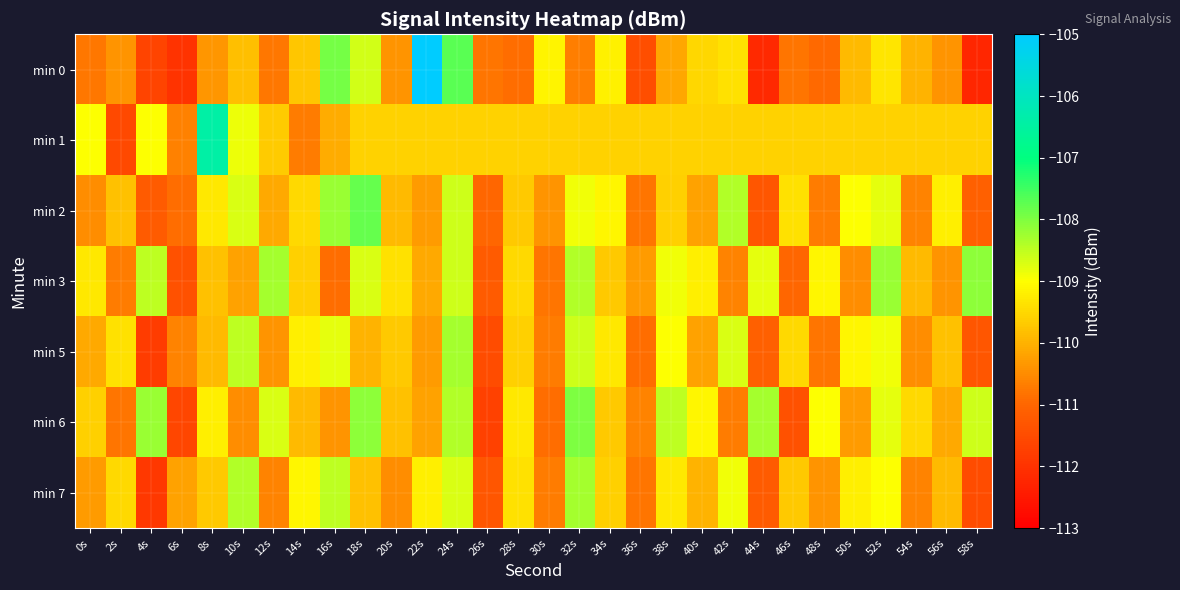

Reading left to right, what are all the values shown in this chart?

min 0: 0s=-110.8	2s=-110.4	4s=-111.6	6s=-112.0	8s=-110.4	10s=-109.8	12s=-110.8	14s=-109.7	16s=-107.9	18s=-108.6	20s=-110.4	22s=-105.0	24s=-107.7	26s=-110.8	28s=-110.9	30s=-109.1	32s=-110.7	34s=-109.2	36s=-111.5	38s=-110.1	40s=-109.5	42s=-109.4	44s=-112.2	46s=-110.8	48s=-110.9	50s=-109.9	52s=-109.3	54s=-110.0	56s=-110.4	58s=-112.2
min 1: 0s=-109.0	2s=-111.5	4s=-109.0	6s=-110.6	8s=-106.4	10s=-108.9	12s=-109.7	14s=-110.7	16s=-110.1	18s=-109.6	20s=-109.6	22s=-109.6	24s=-109.6	26s=-109.6	28s=-109.6	30s=-109.6	32s=-109.6	34s=-109.6	36s=-109.6	38s=-109.6	40s=-109.6	42s=-109.6	44s=-109.6	46s=-109.6	48s=-109.6	50s=-109.6	52s=-109.6	54s=-109.6	56s=-109.6	58s=-109.6
min 2: 0s=-110.5	2s=-109.8	4s=-111.2	6s=-110.9	8s=-109.3	10s=-108.7	12s=-110.1	14s=-109.5	16s=-108.2	18s=-107.8	20s=-109.9	22s=-110.3	24s=-108.6	26s=-111.0	28s=-109.7	30s=-110.4	32s=-108.9	34s=-109.1	36s=-110.8	38s=-109.6	40s=-110.2	42s=-108.4	44s=-111.3	46s=-109.4	48s=-110.7	50s=-109.0	52s=-108.8	54s=-110.6	56s=-109.2	58s=-111.1
min 3: 0s=-109.3	2s=-110.7	4s=-108.5	6s=-111.4	8s=-109.8	10s=-110.2	12s=-108.3	14s=-109.6	16s=-110.9	18s=-108.7	20s=-109.4	22s=-110.1	24s=-108.6	26s=-111.2	28s=-109.5	30s=-110.8	32s=-108.4	34s=-109.7	36s=-110.3	38s=-108.9	40s=-109.2	42s=-110.6	44s=-108.8	46s=-111.0	48s=-109.1	50s=-110.5	52s=-108.2	54s=-109.9	56s=-110.4	58s=-108.1
min 5: 0s=-110.1	2s=-109.4	4s=-111.8	6s=-110.6	8s=-109.9	10s=-108.5	12s=-110.4	14s=-109.2	16s=-108.8	18s=-110.0	20s=-109.7	22s=-110.3	24s=-108.3	26s=-111.5	28s=-109.6	30s=-110.7	32s=-108.6	34s=-109.3	36s=-110.9	38s=-109.0	40s=-110.2	42s=-108.7	44s=-111.1	46s=-109.5	48s=-110.8	50s=-109.1	52s=-108.9	54s=-110.5	56s=-109.8	58s=-111.3
min 6: 0s=-109.6	2s=-110.8	4s=-108.2	6s=-111.6	8s=-109.2	10s=-110.5	12s=-108.7	14s=-109.9	16s=-110.4	18s=-108.1	20s=-109.8	22s=-110.2	24s=-108.4	26s=-111.7	28s=-109.3	30s=-110.9	32s=-108.0	34s=-109.7	36s=-110.6	38s=-108.5	40s=-109.1	42s=-110.7	44s=-108.3	46s=-111.4	48s=-109.0	50s=-110.3	52s=-108.8	54s=-109.5	56s=-110.1	58s=-108.6
min 7: 0s=-110.3	2s=-109.5	4s=-111.9	6s=-110.2	8s=-109.7	10s=-108.4	12s=-110.6	14s=-109.1	16s=-108.5	18s=-109.8	20s=-110.5	22s=-109.2	24s=-108.7	26s=-111.3	28s=-109.4	30s=-110.7	32s=-108.3	34s=-109.6	36s=-110.8	38s=-109.3	40s=-110.0	42s=-108.9	44s=-111.2	46s=-109.7	48s=-110.4	50s=-109.2	52s=-109.0	54s=-110.6	56s=-109.9	58s=-111.5